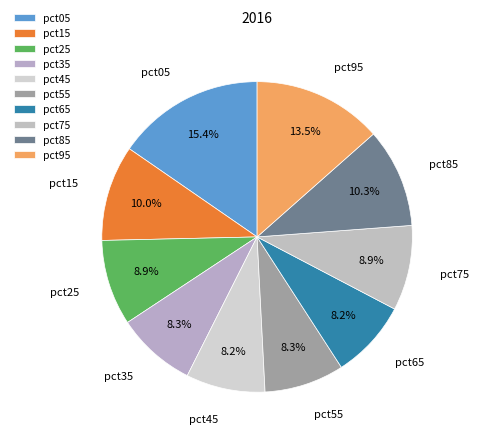

What percentage is the pct15 slice, to the nearest percent?

10%